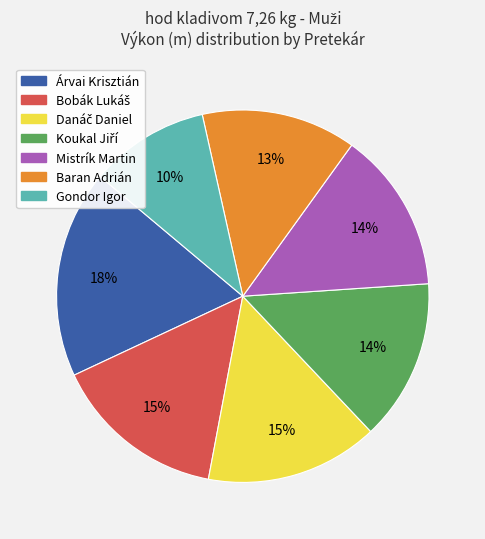

How many slices are in this pie chart?

7